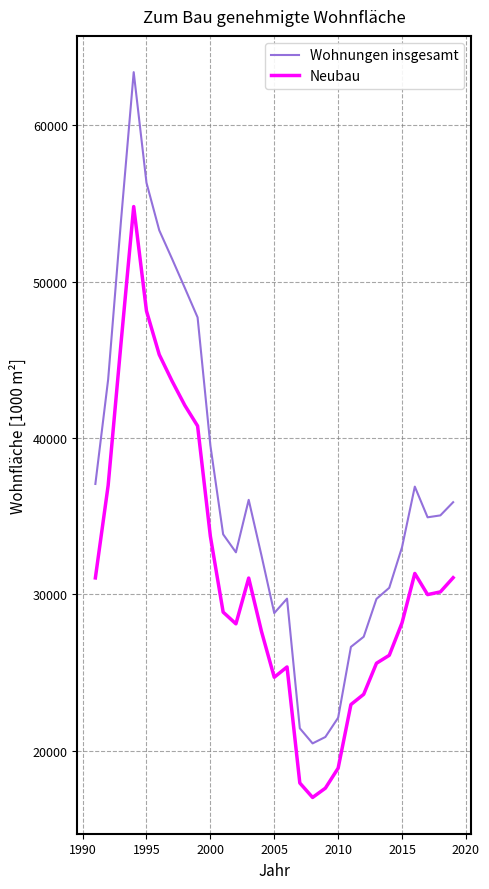

Which series has the largest range (max minus min)?

Wohnungen insgesamt